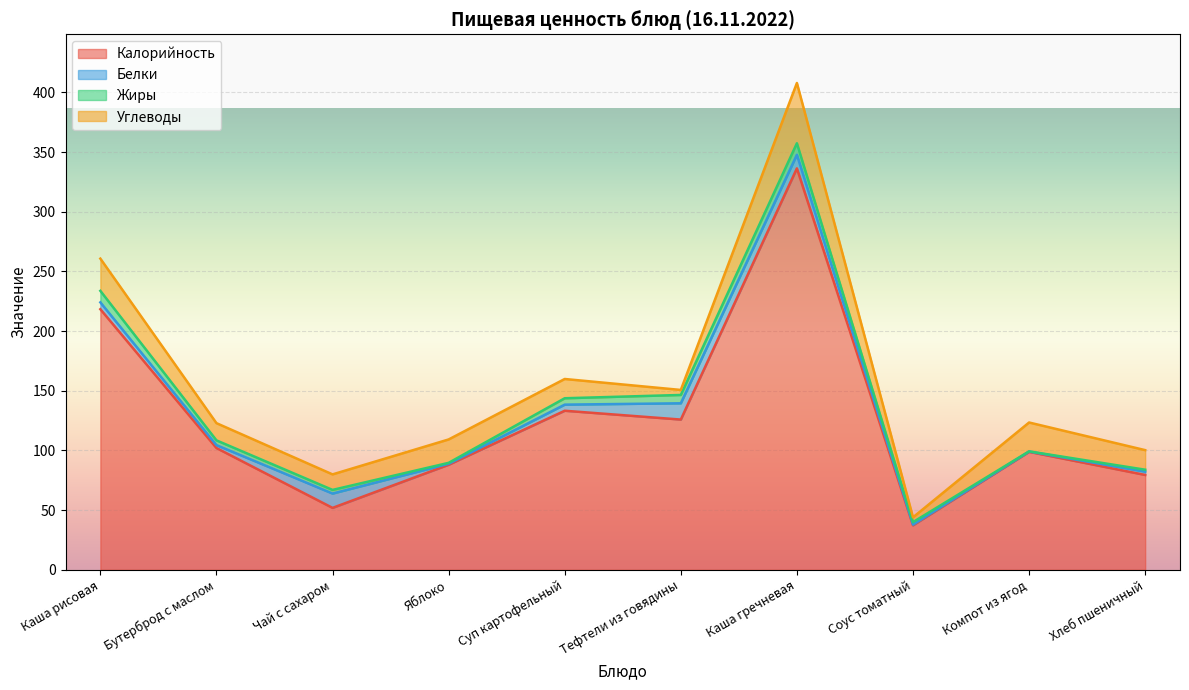

Rank the series by their maximum value, from lowest to highest.

Жиры, Белки, Углеводы, Калорийность